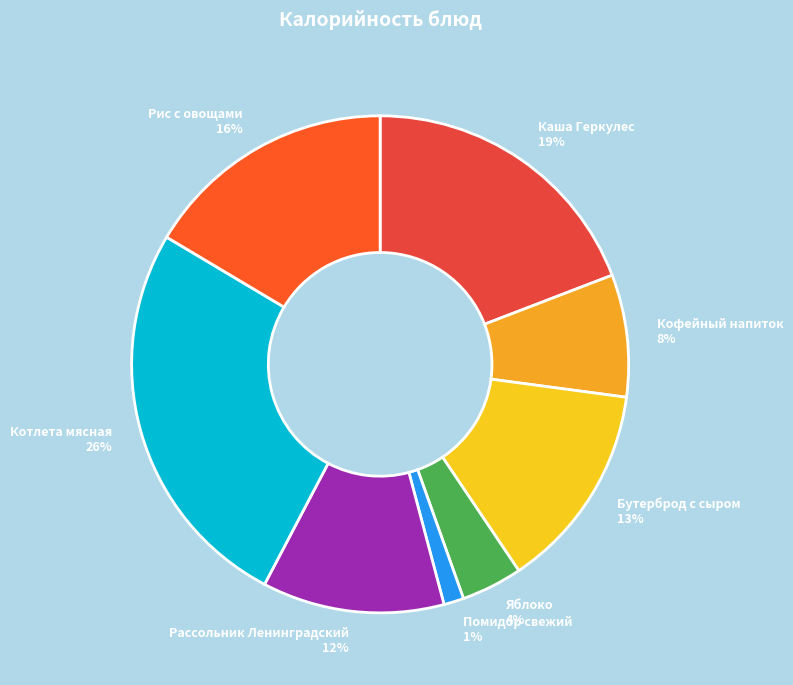

How many segments does this pie chart have?

8